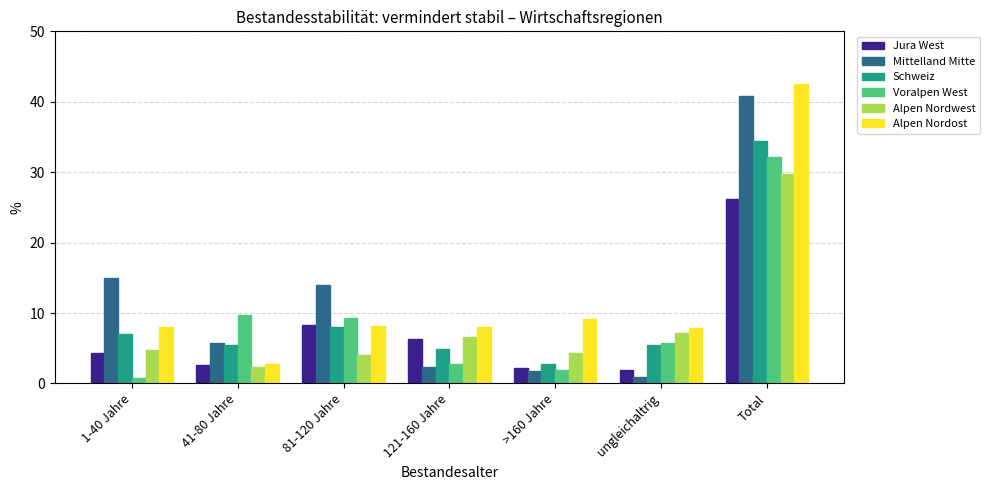

What is the greatest value displayed?

42.5